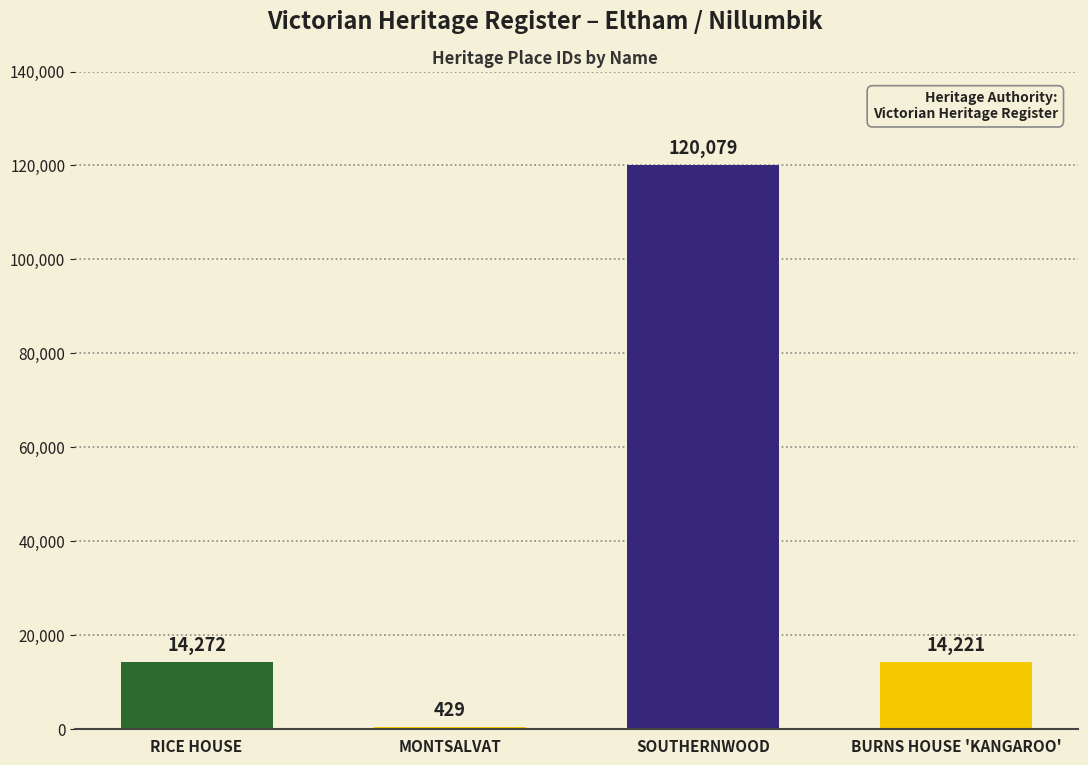

Is it true that the value at BURNS HOUSE 'KANGAROO' is 25200?

False